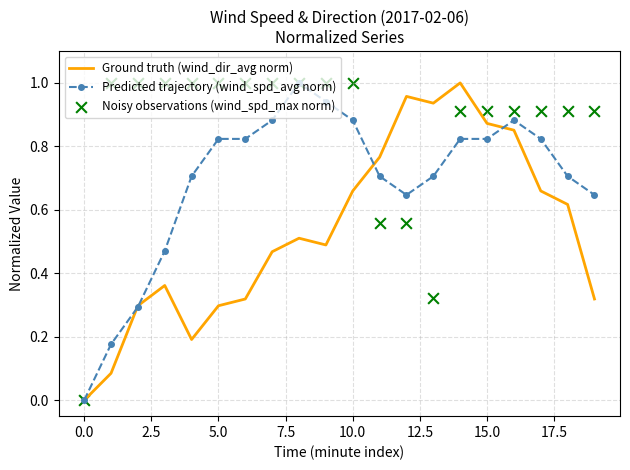

Which series has the largest Y range (max minus min)?

Ground truth (wind_dir_avg norm)